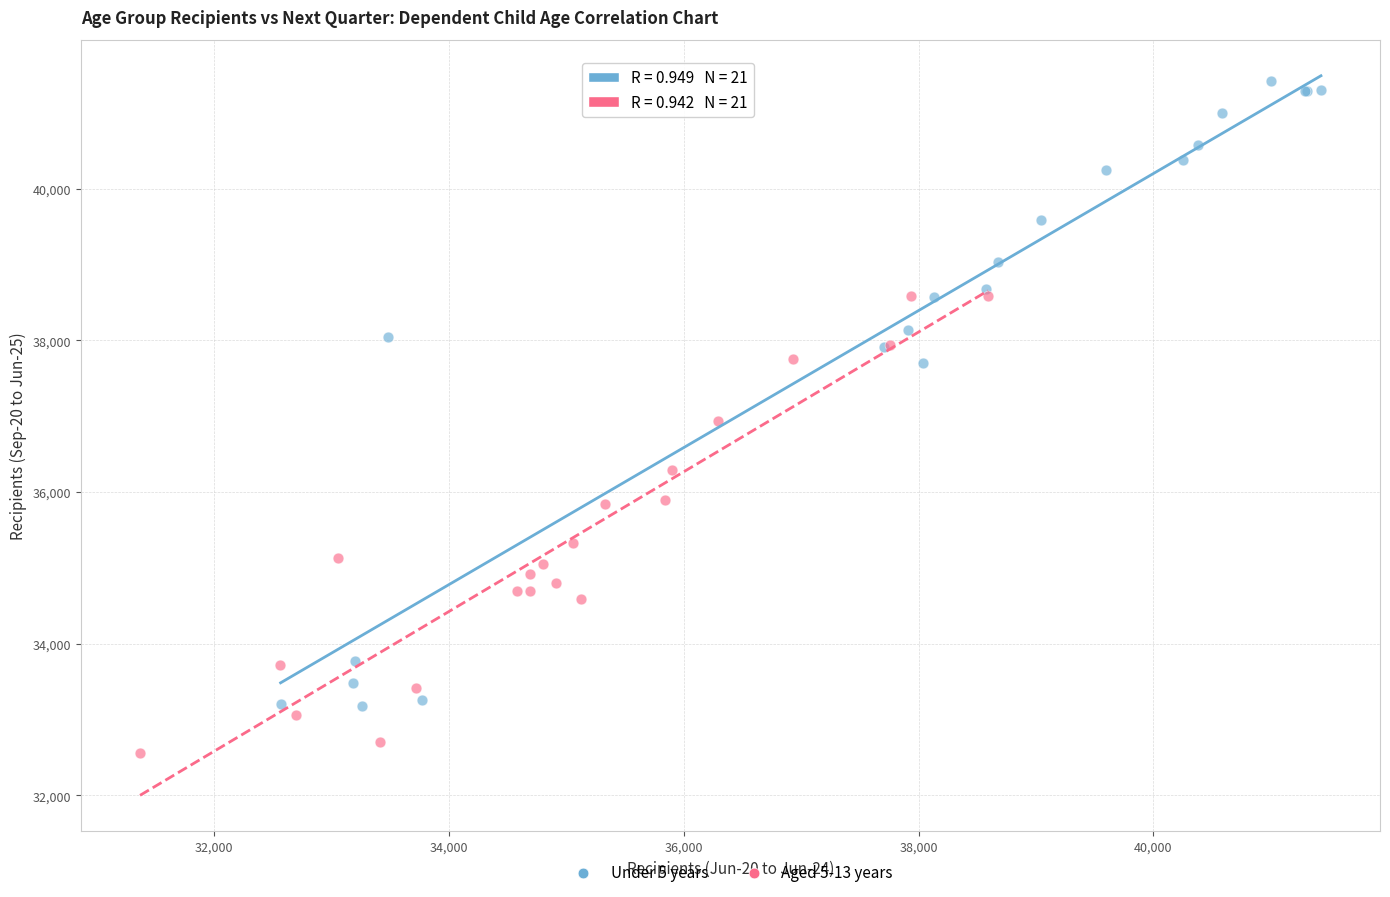

Which series reaches the maximum Y coordinate?

Under 5 years